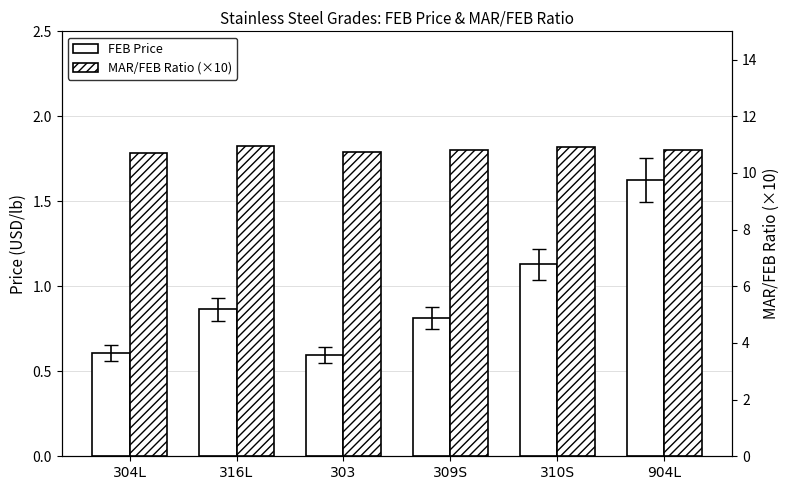

What is the average value of the FEB Price series?

0.9